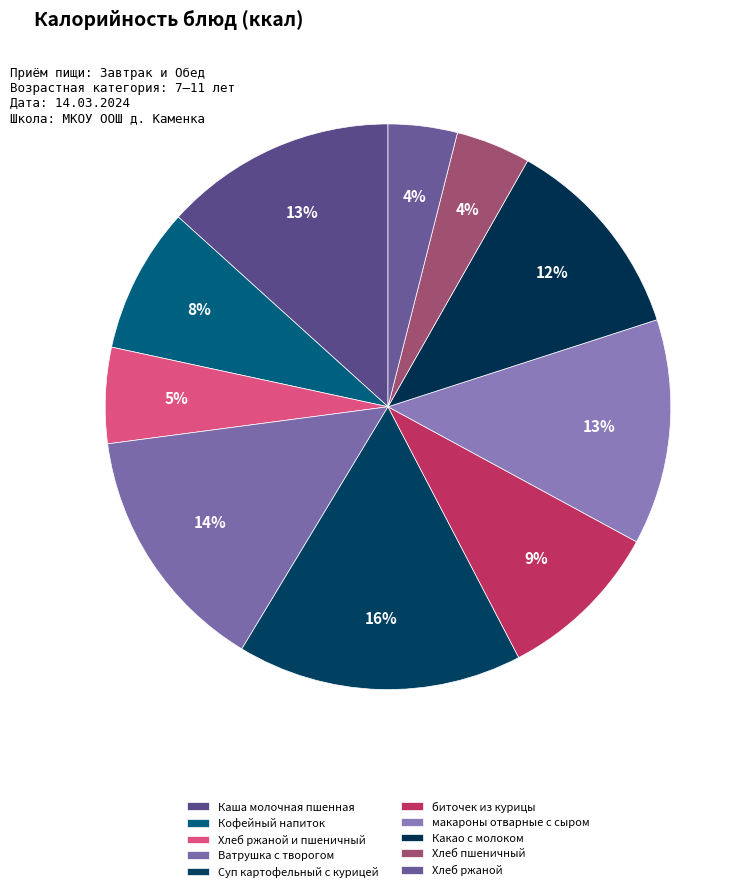

To the nearest percent, what is the difference between the Суп картофельный с курицей and Кофейный напиток slice percentages?

8%